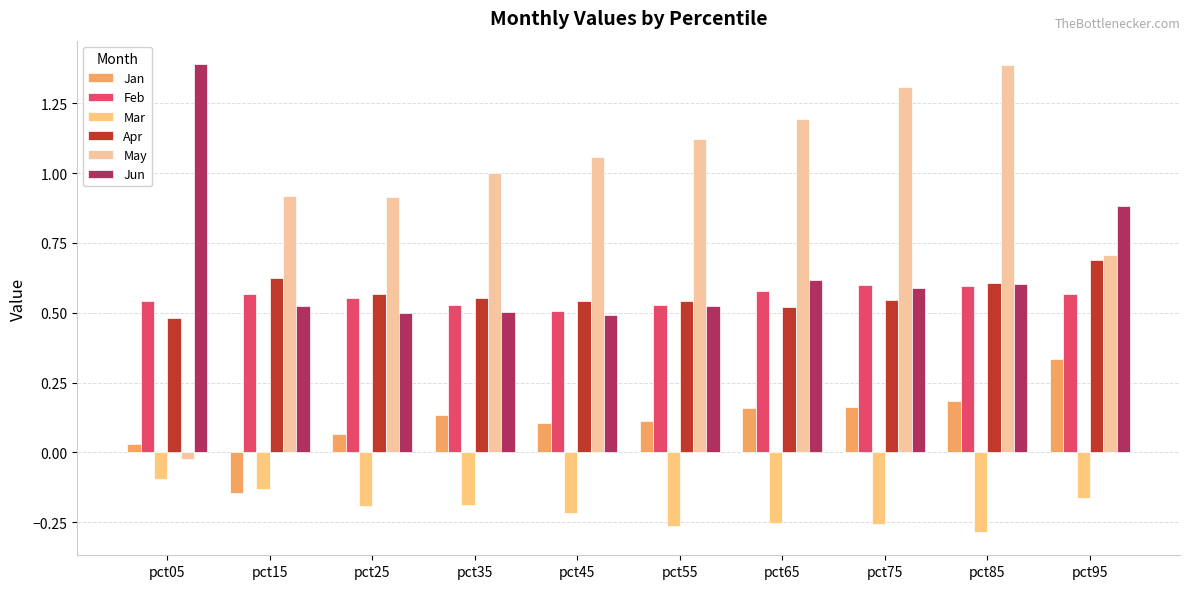

Reading left to right, transcribe all the data shown in this chart.

Jan: pct05=0.0	pct15=-0.1	pct25=0.1	pct35=0.1	pct45=0.1	pct55=0.1	pct65=0.2	pct75=0.2	pct85=0.2	pct95=0.3
Feb: pct05=0.5	pct15=0.6	pct25=0.6	pct35=0.5	pct45=0.5	pct55=0.5	pct65=0.6	pct75=0.6	pct85=0.6	pct95=0.6
Mar: pct05=-0.1	pct15=-0.1	pct25=-0.2	pct35=-0.2	pct45=-0.2	pct55=-0.3	pct65=-0.3	pct75=-0.3	pct85=-0.3	pct95=-0.2
Apr: pct05=0.5	pct15=0.6	pct25=0.6	pct35=0.6	pct45=0.5	pct55=0.5	pct65=0.5	pct75=0.5	pct85=0.6	pct95=0.7
May: pct05=-0.0	pct15=0.9	pct25=0.9	pct35=1.0	pct45=1.1	pct55=1.1	pct65=1.2	pct75=1.3	pct85=1.4	pct95=0.7
Jun: pct05=1.4	pct15=0.5	pct25=0.5	pct35=0.5	pct45=0.5	pct55=0.5	pct65=0.6	pct75=0.6	pct85=0.6	pct95=0.9